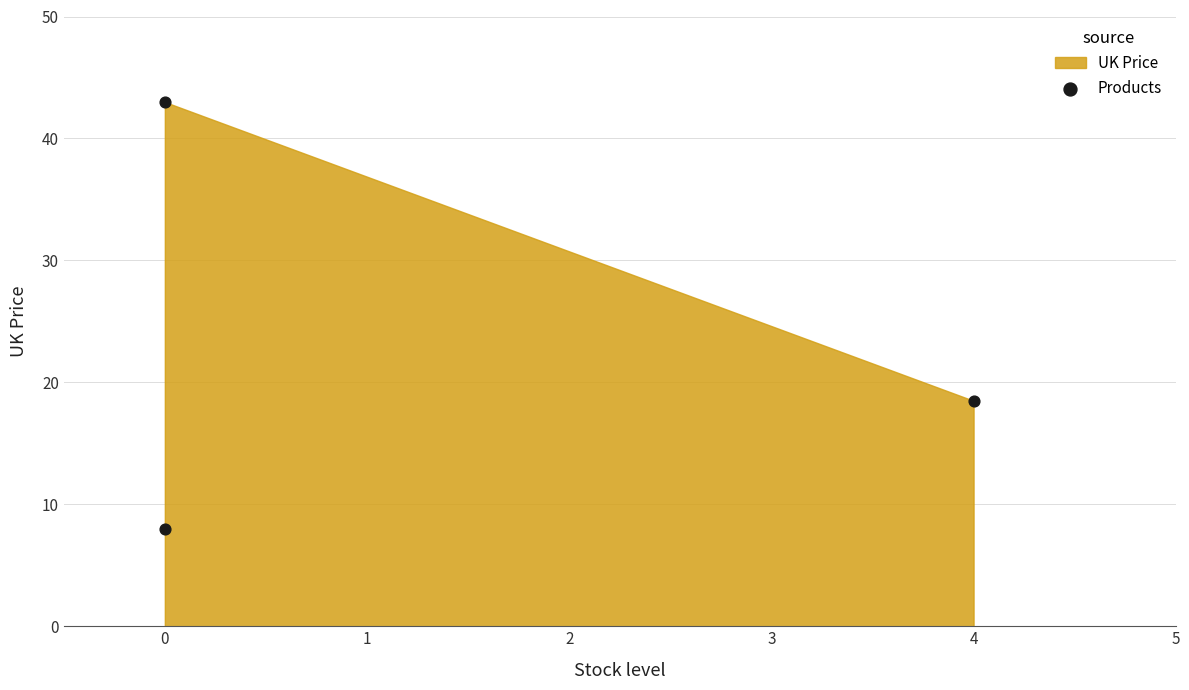

What Y value in the scatter plot is closest to 25?

18.5